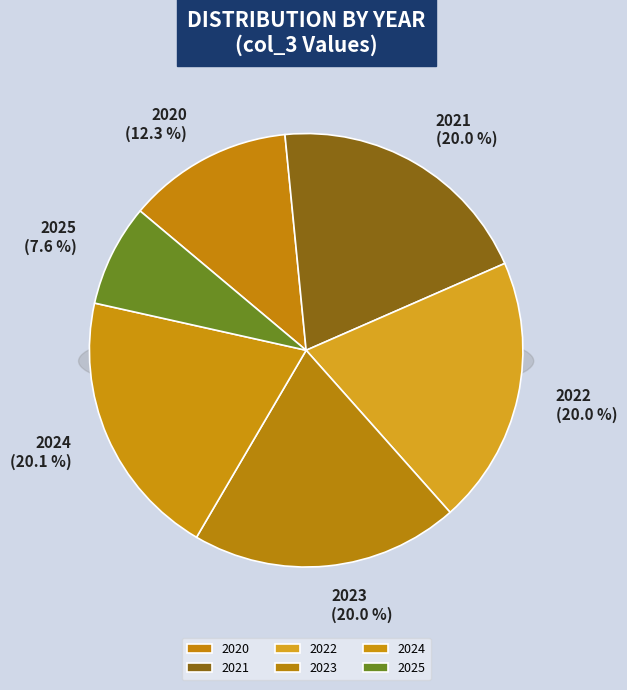

True or false: 2022 accounts for 35% of the total.

False